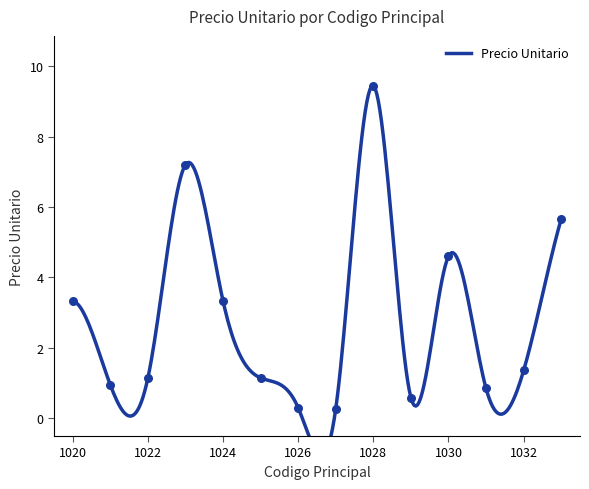

What is the change in value from 1026 to 1028?

+9.1